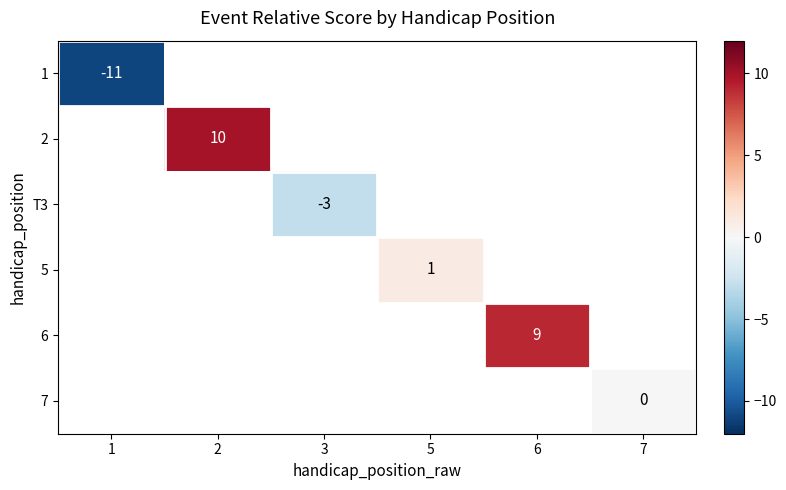

At which label does 1 reach its minimum?

1